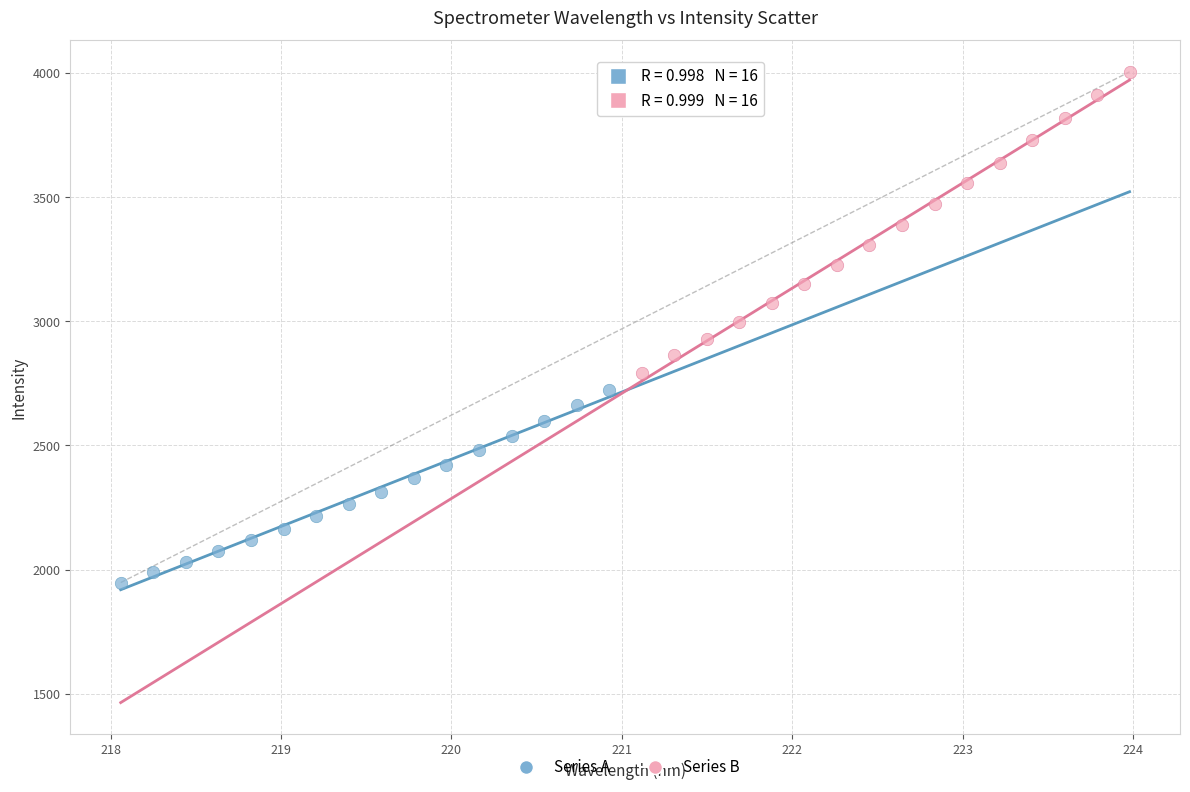

Which series has the largest Y range (max minus min)?

Series B